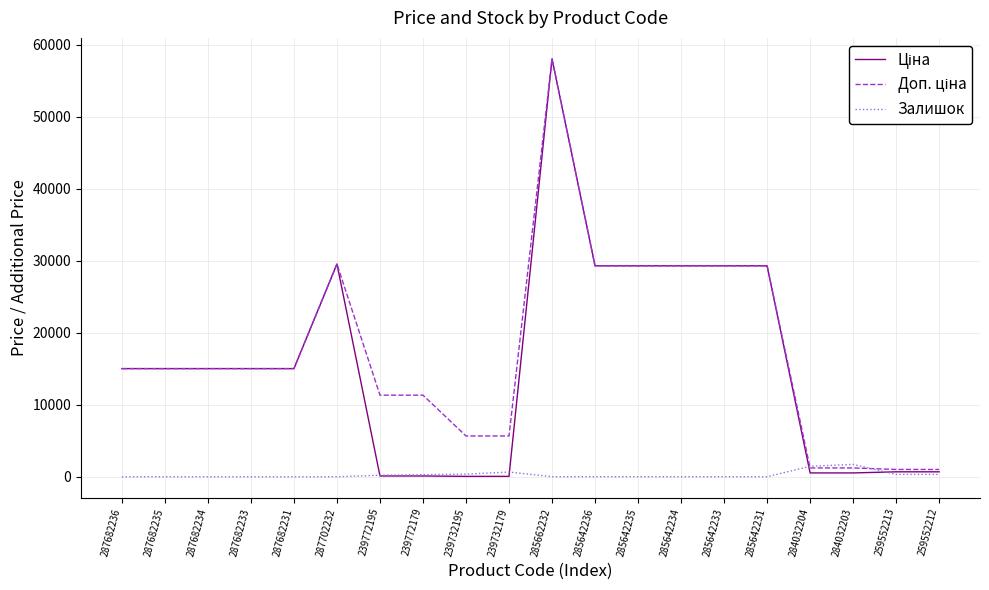

Which category has the highest value across all series?

285662232